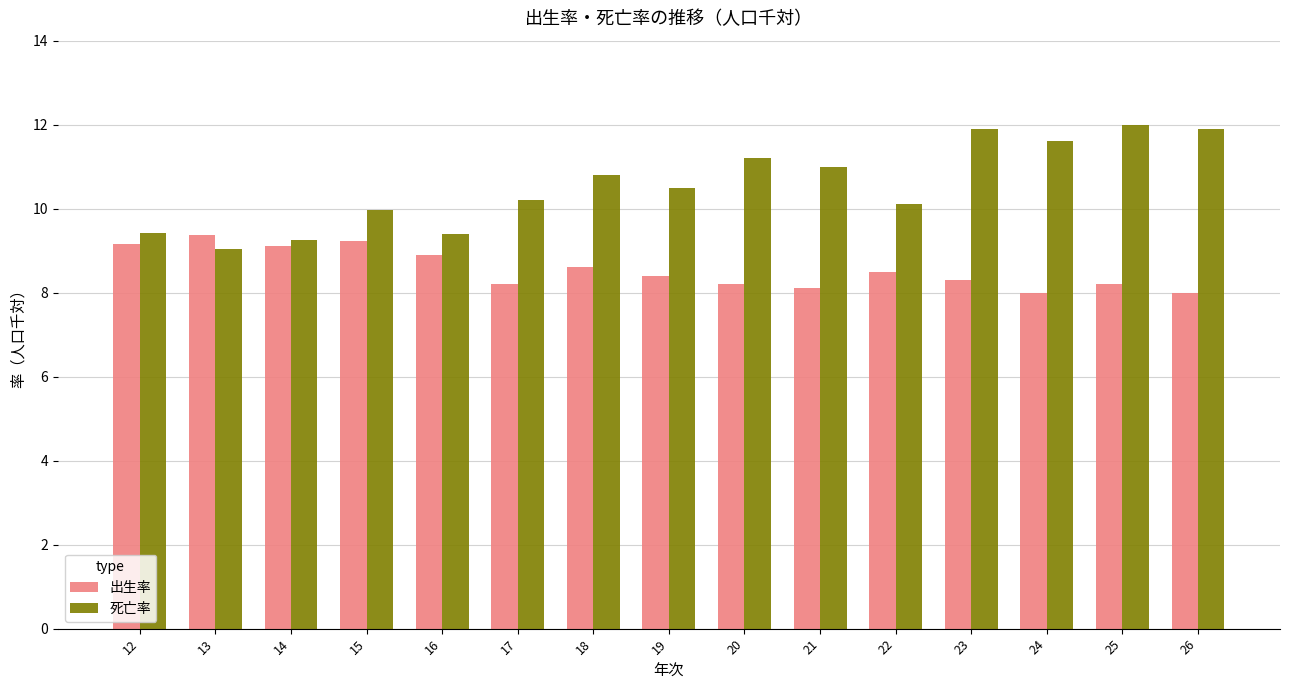

Which series has the largest total across all categories?

死亡率